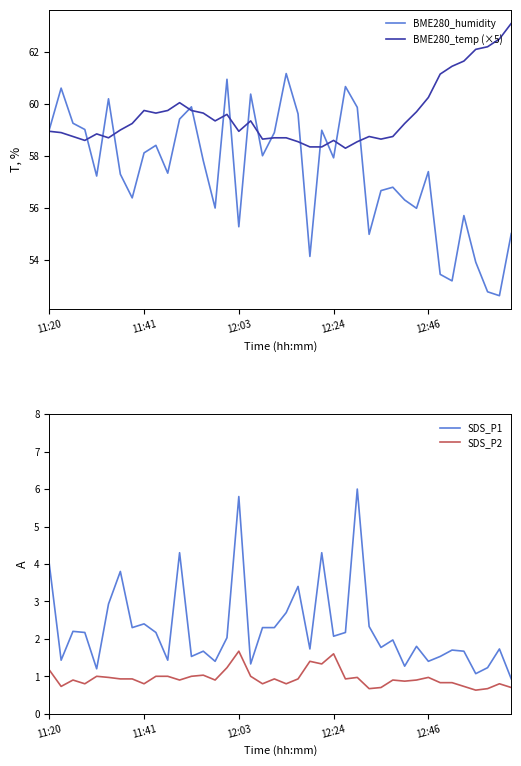

How many interior local peaks does the BME280_temp (×5) series have?

7